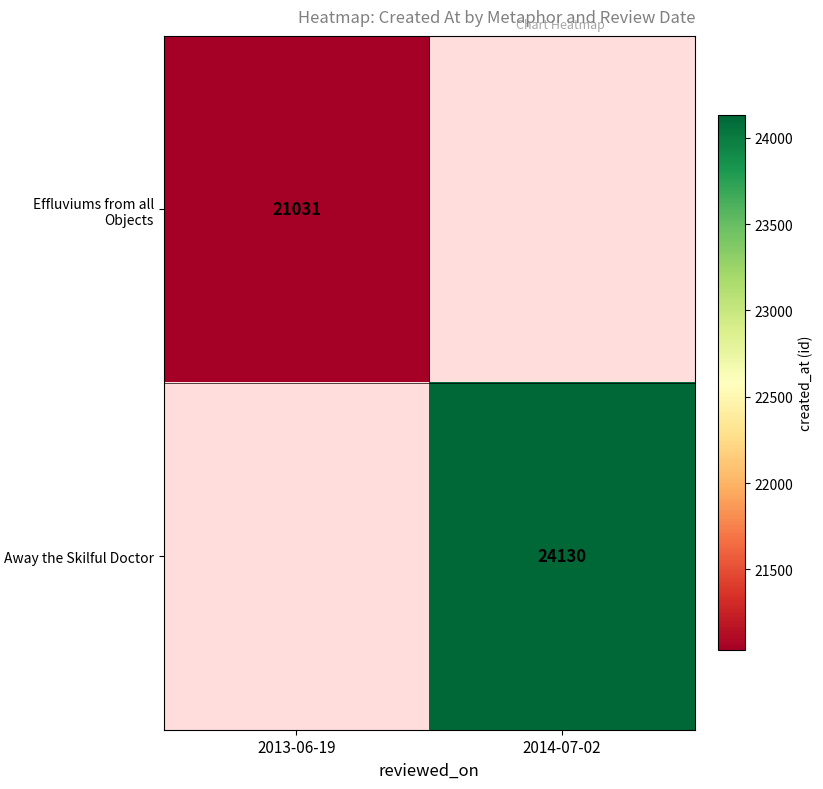

Is it true that Effluviums from all Objects equals 21031 at 2013-06-19?

True